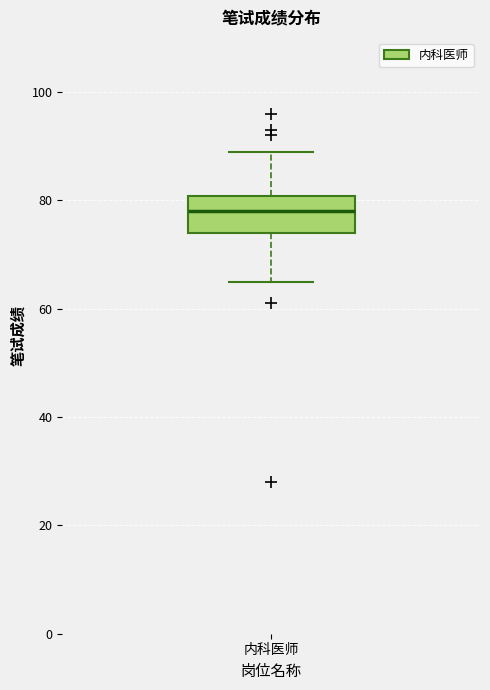

Transcribe this box plot: give where the median line is, the range the box spans, and where the two whiskers end, as read against the y-axis. The values are not printed on the chart, so give them approximately, as read against the axis.

median 78, box 74 to 80, whiskers 66 to 90